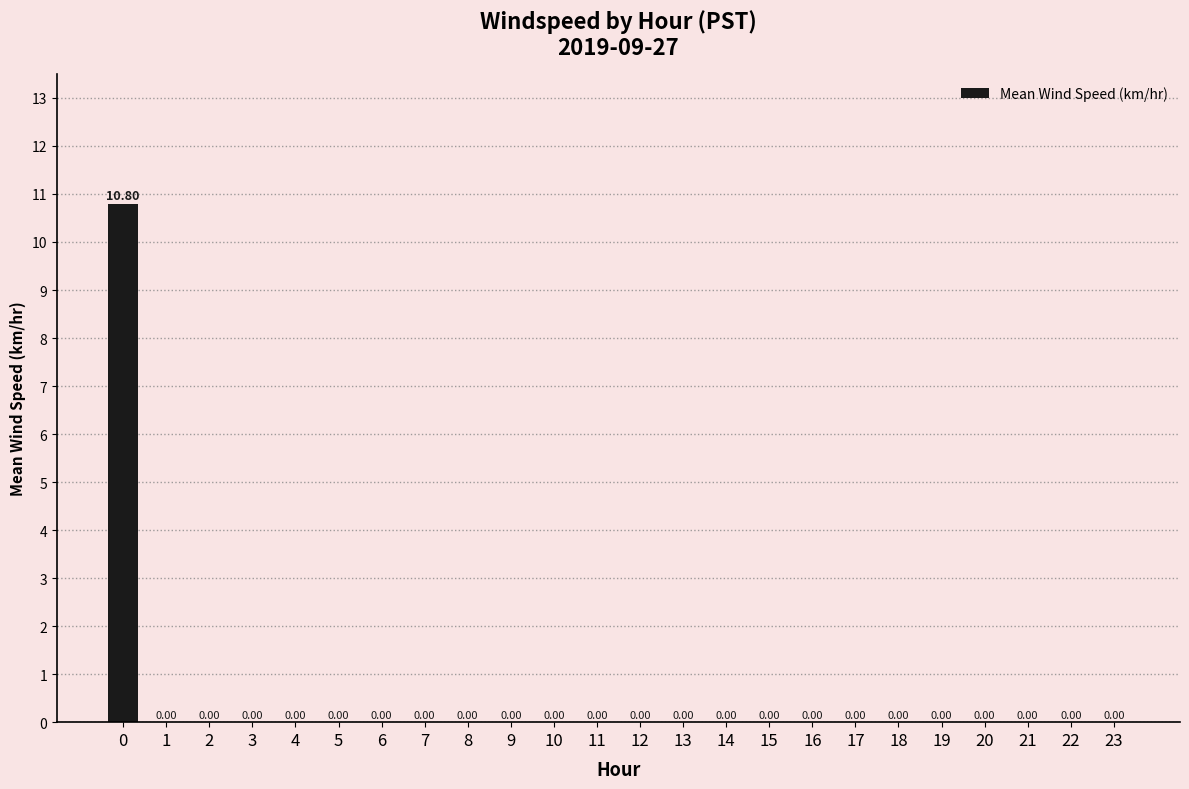

The value at 2 is 5.8. True or false?

False